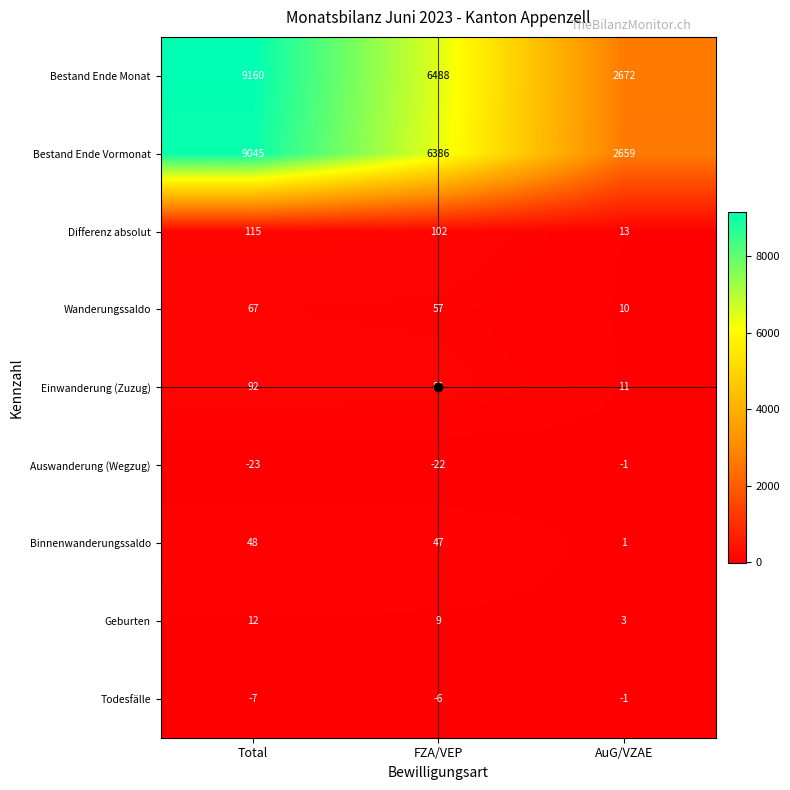

Where does the Einwanderung (Zuzug) series first go above 81?

Total